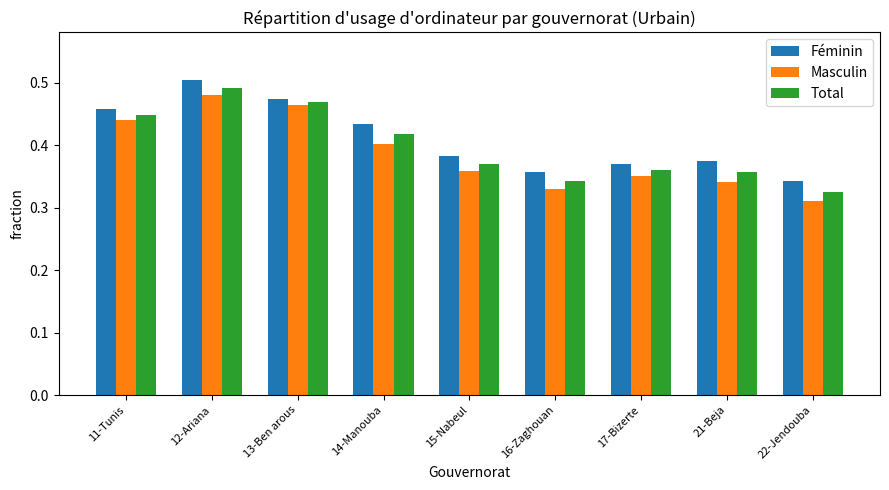

What is the difference between the maximum and minimum values in the Féminin series?

0.2